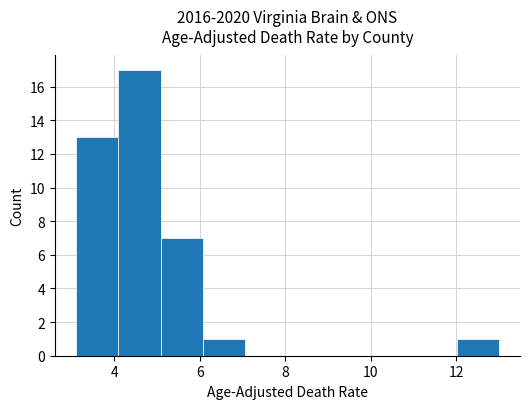

Reading left to right, transcribe this chart: for each bar, give the range it covers on the x-axis and its height. Neither the bar edges nor the heights are printed on the chart, so give them approximately, as read against the axes.

3.2 to 4.0: 13
4.0 to 5.0: 17
5.0 to 6.0: 7
6.0 to 7.0: 1
7.0 to 8.0: 0
8.0 to 9.0: 0
9.0 to 10.0: 0
10.0 to 11.0: 0
11.0 to 12.0: 0
12.0 to 13.0: 1